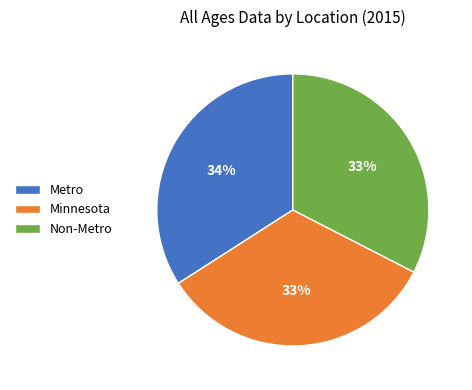

Which slice is the largest?

Metro